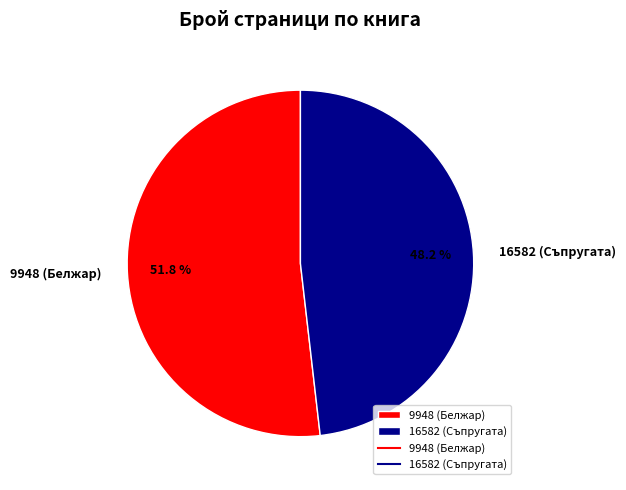

What portion of the pie excludes 16582 (Съпругата)?

51.8%